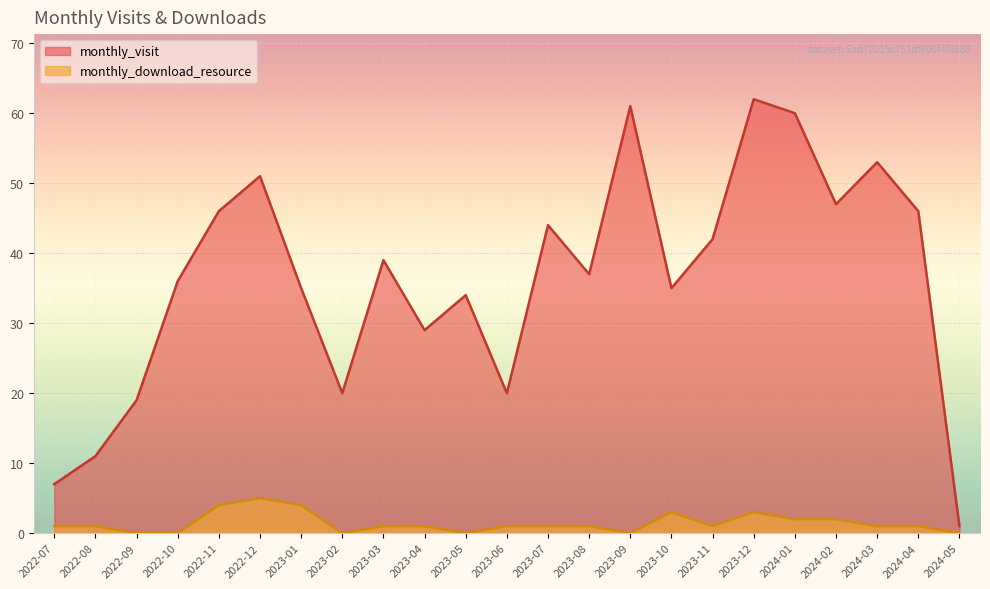

Where does the monthly_download_resource series first go above 1?

2022-11